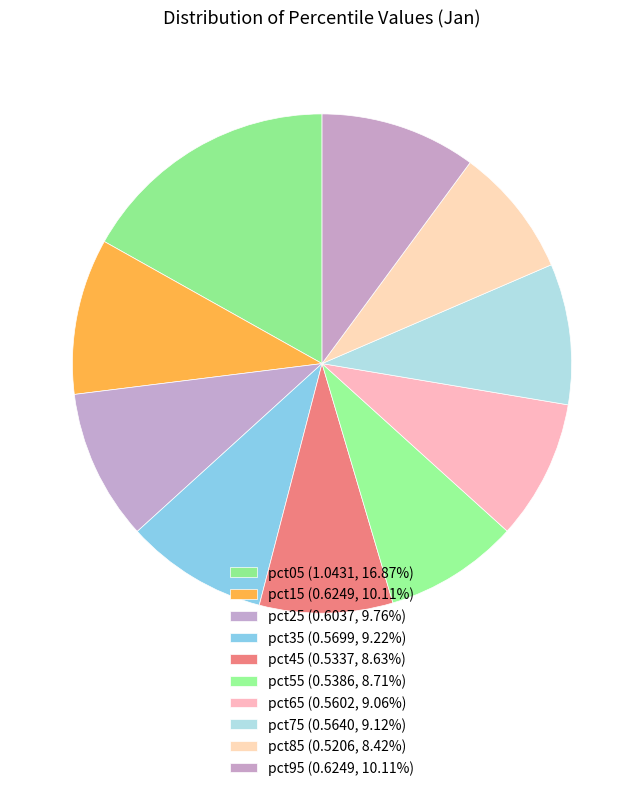

What percentage is NOT represented by pct25?

90.2%